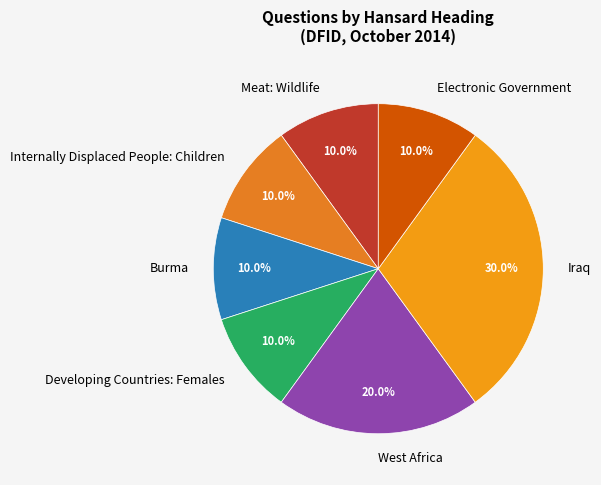

Between Developing Countries: Females and West Africa, which is larger?

West Africa